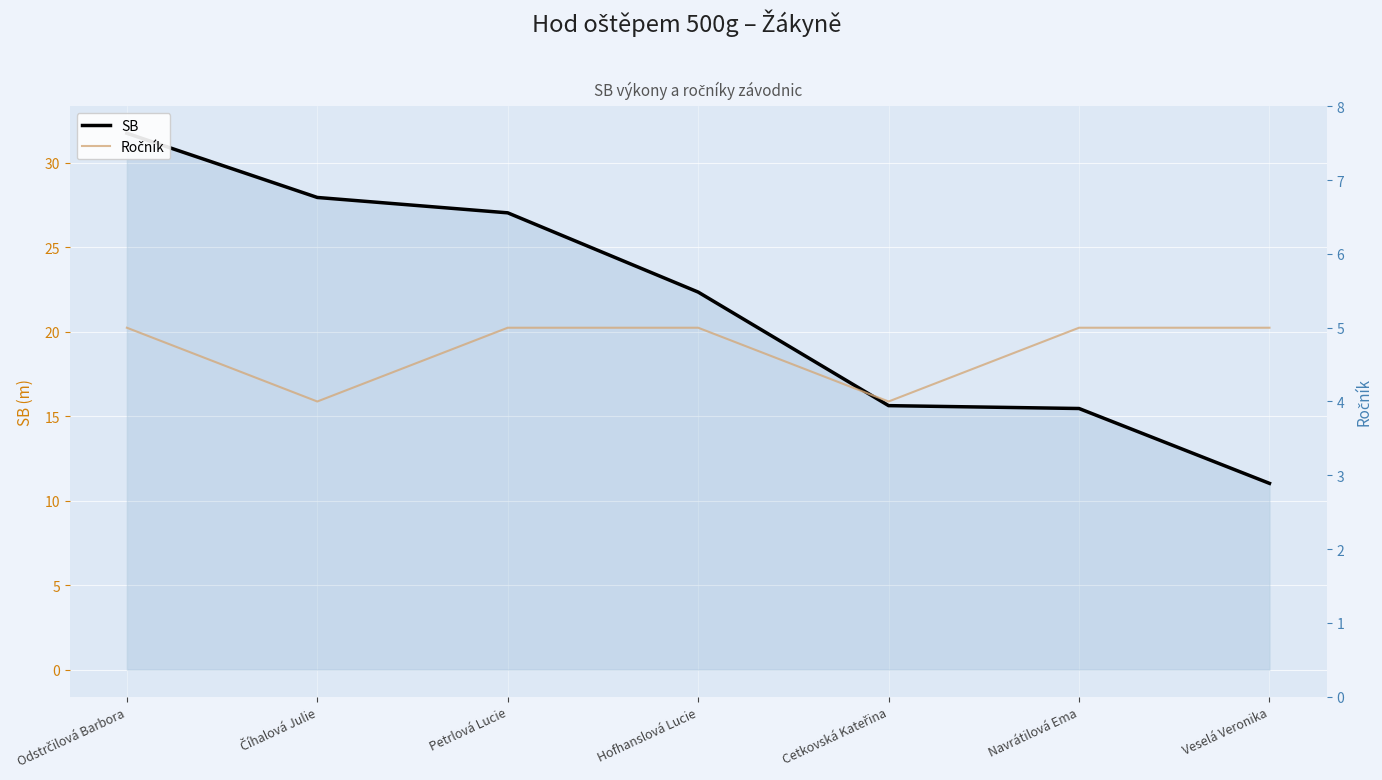

What are all the series names shown in the legend?

SB, Ročník